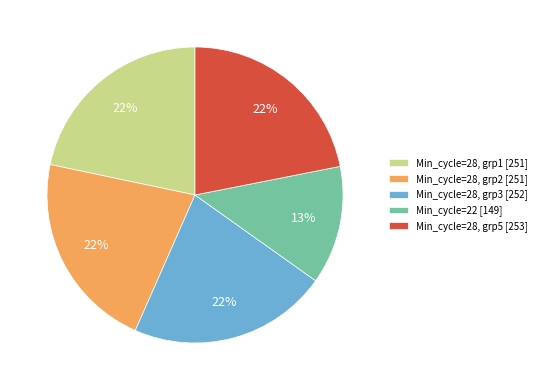

Which has a higher value, Min_cycle=28, grp1 [251] or Min_cycle=22 [149]?

Min_cycle=28, grp1 [251]